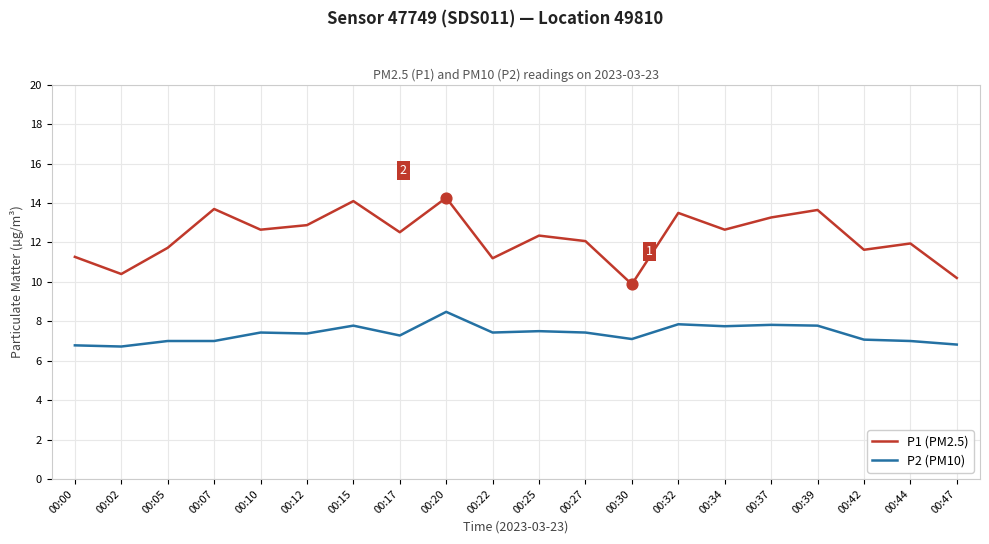

Which series has the largest total across all categories?

P1 (PM2.5)